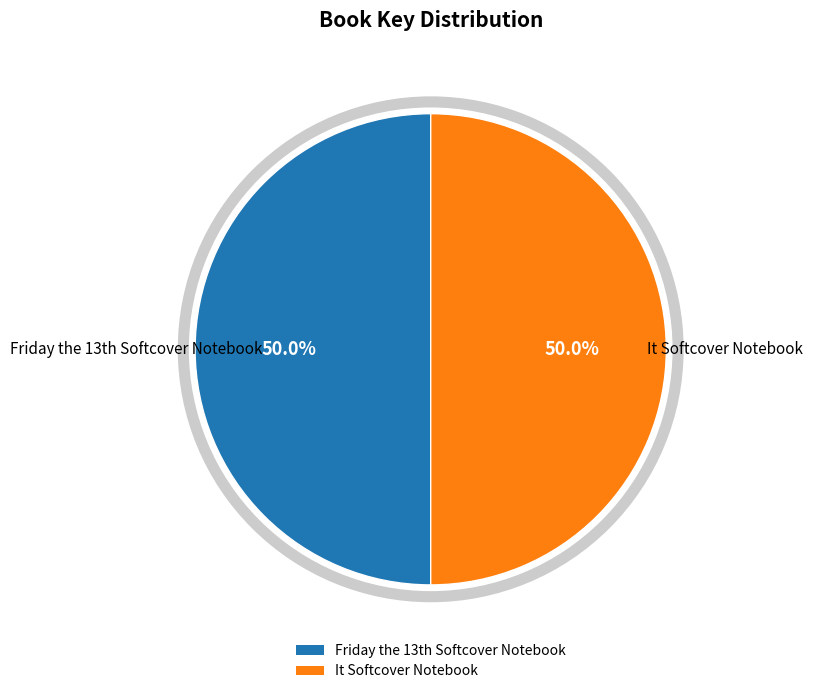

How many slices are in this pie chart?

2